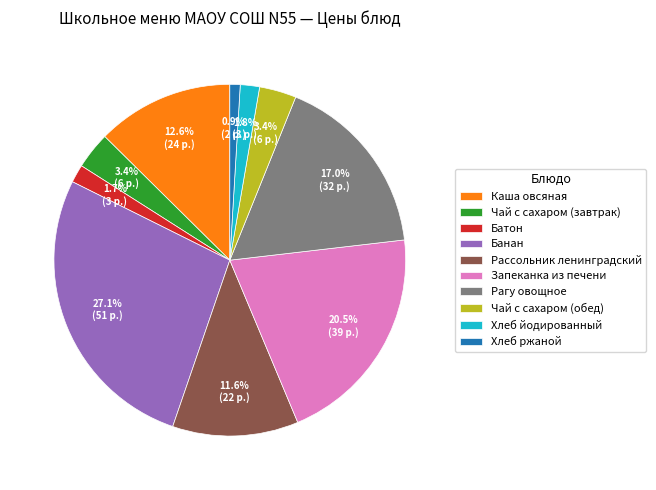

The Каша овсяная slice represents 5% of the pie. True or false?

False